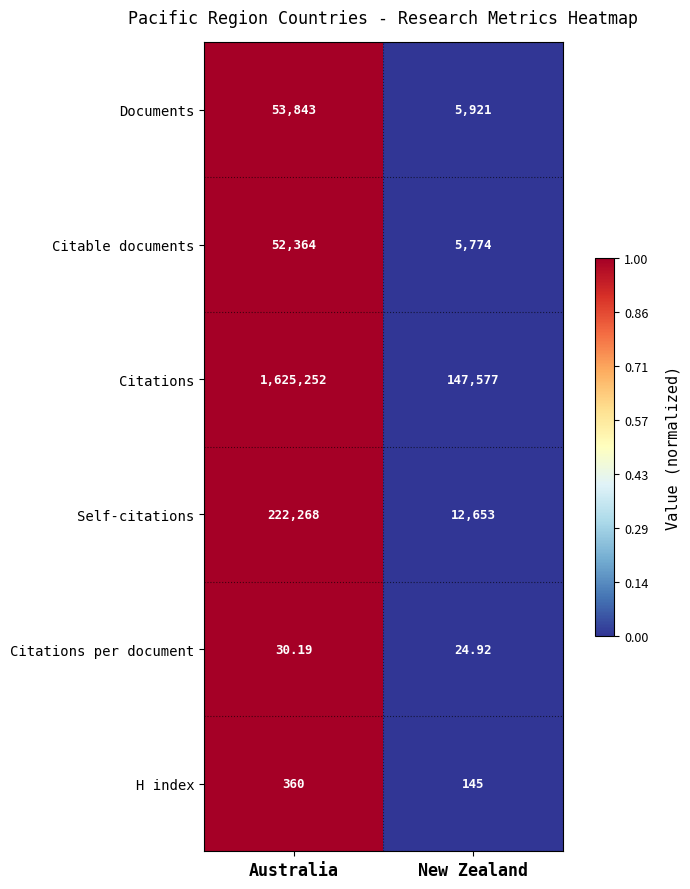

Which series changed the most between Australia and New Zealand?

Citations